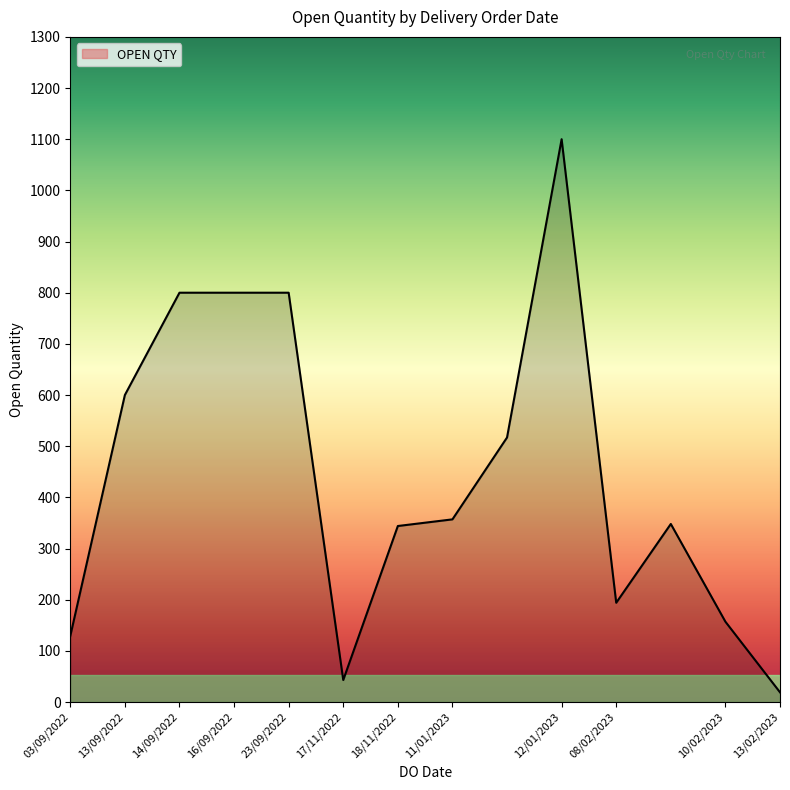

What is the difference between the maximum and minimum values?

1081